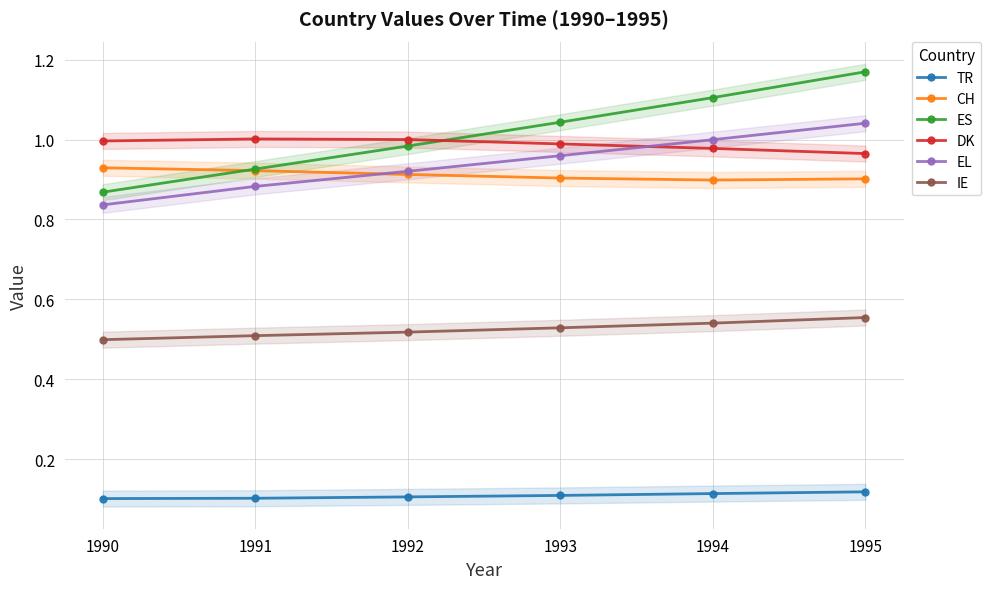

Is the value of CH at 1993 greater than the value of DK at 1991?

No